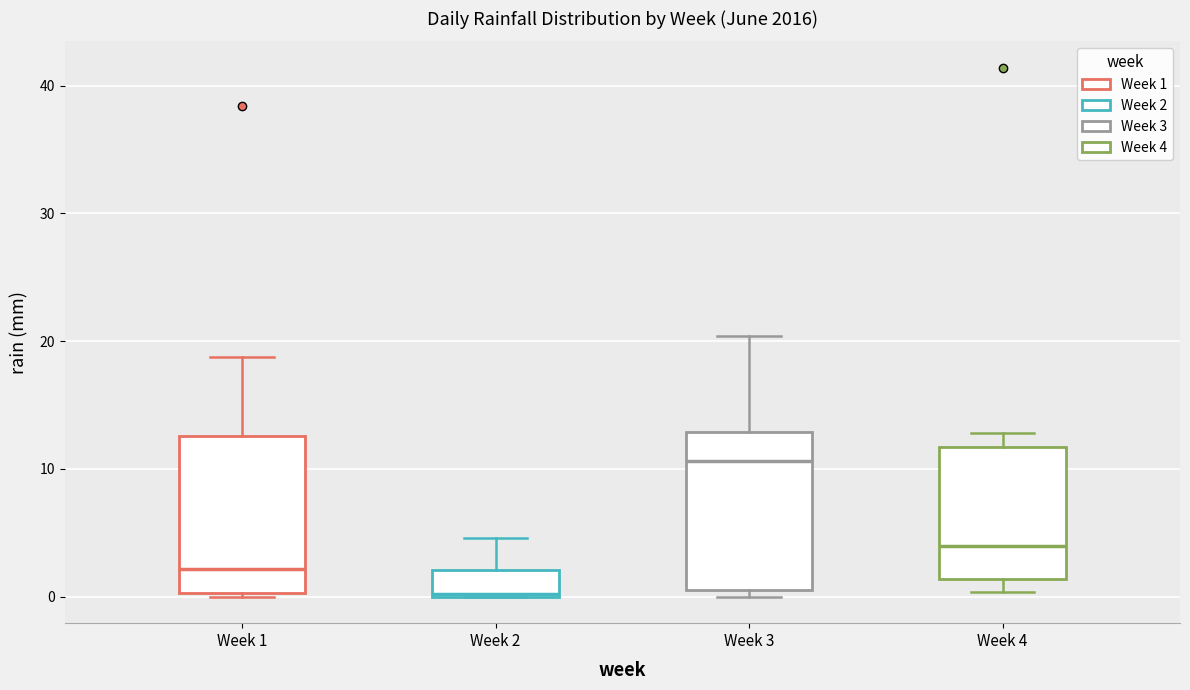

Reading left to right, transcribe this box plot: for each box, give where its median line is, the range the box spans, and where its two whiskers end, as read against the y-axis. The values are not printed on the chart, so give them approximately, as read against the axis.

Week 1: median 2, box 0 to 13, whiskers 0 (just below the box's lower edge) to 19
Week 2: median 0, box 0 to 2, whiskers 0 to 5
Week 3: median 11, box 1 to 13, whiskers 0 to 20
Week 4: median 4, box 1 to 12, whiskers 0 to 13